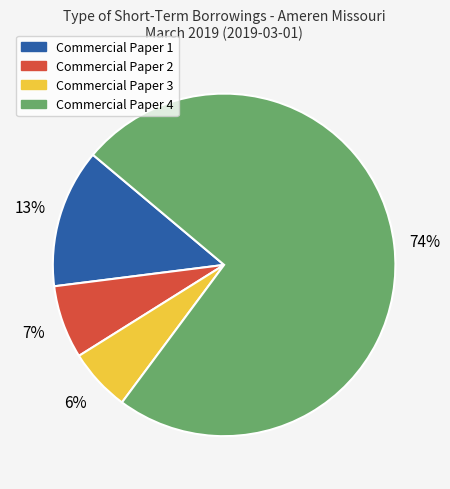

Which slice is the largest?

Commercial Paper 4